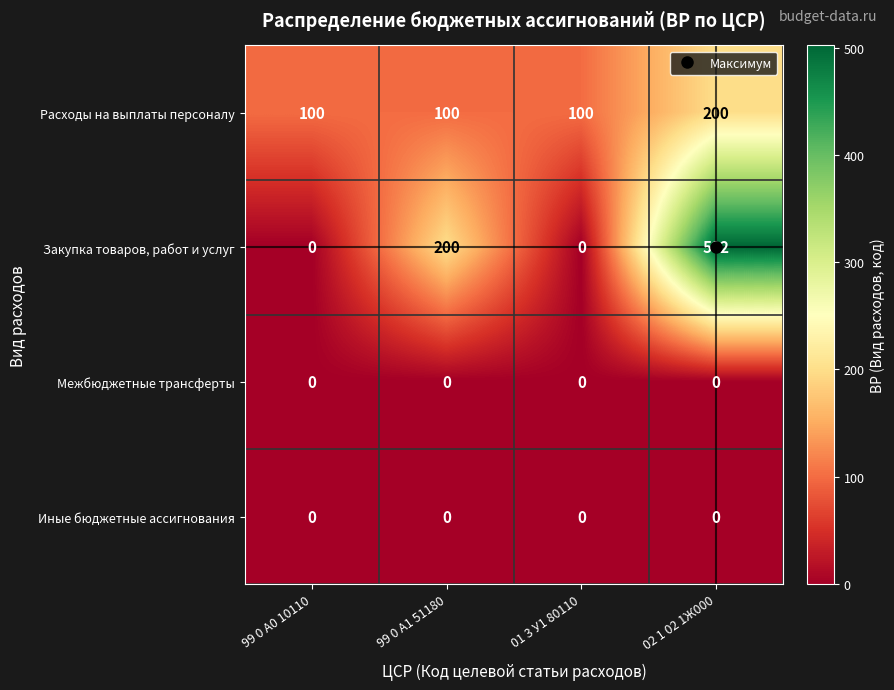

What is the difference between the maximum and minimum values in the Закупка товаров, работ и услуг series?

502